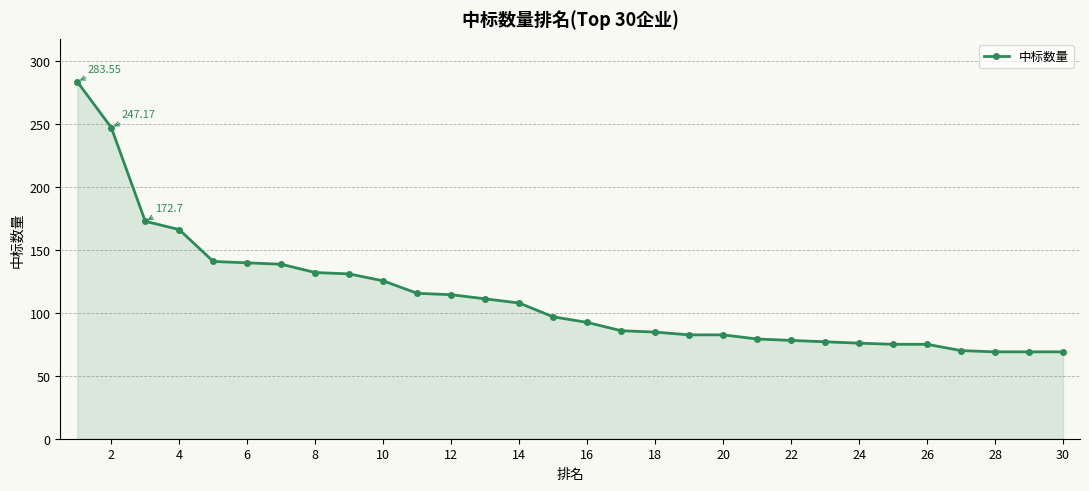

What is the average value?

112.9